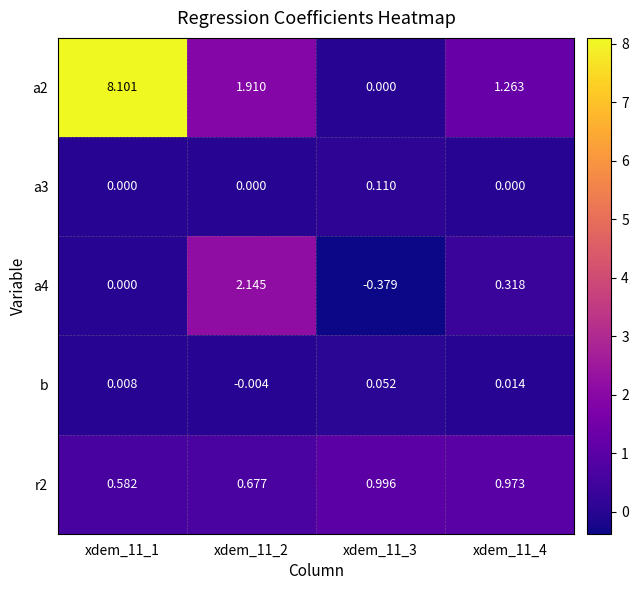

Is the value of a4 at xdem_11_2 greater than the value of a2 at xdem_11_3?

Yes